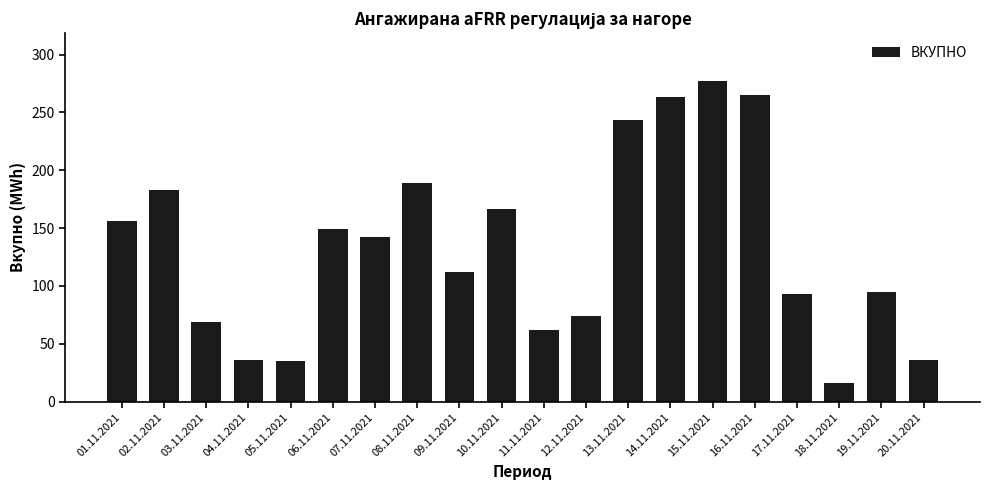

What is the label of the 10th bar from the left?

10.11.2021